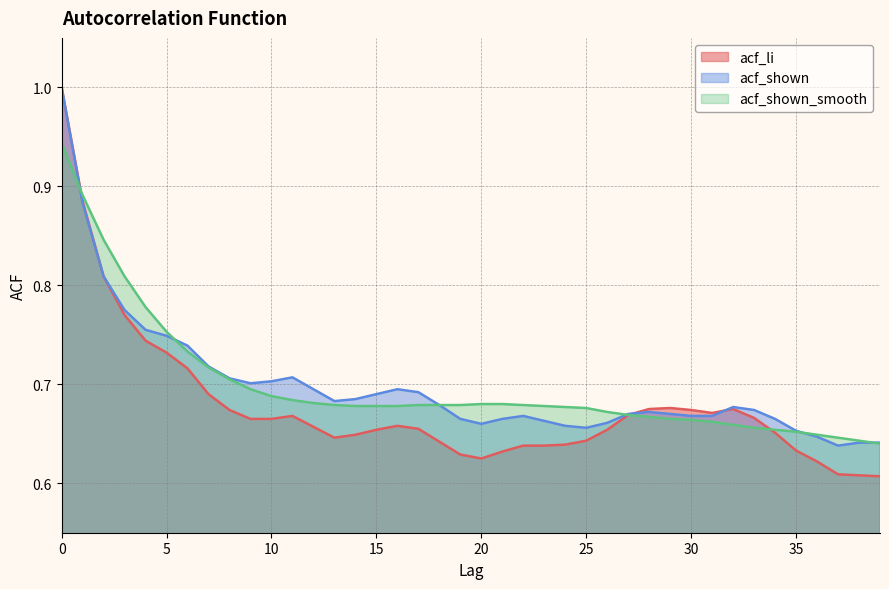

True or false: acf_shown and acf_li intersect in this chart.

True